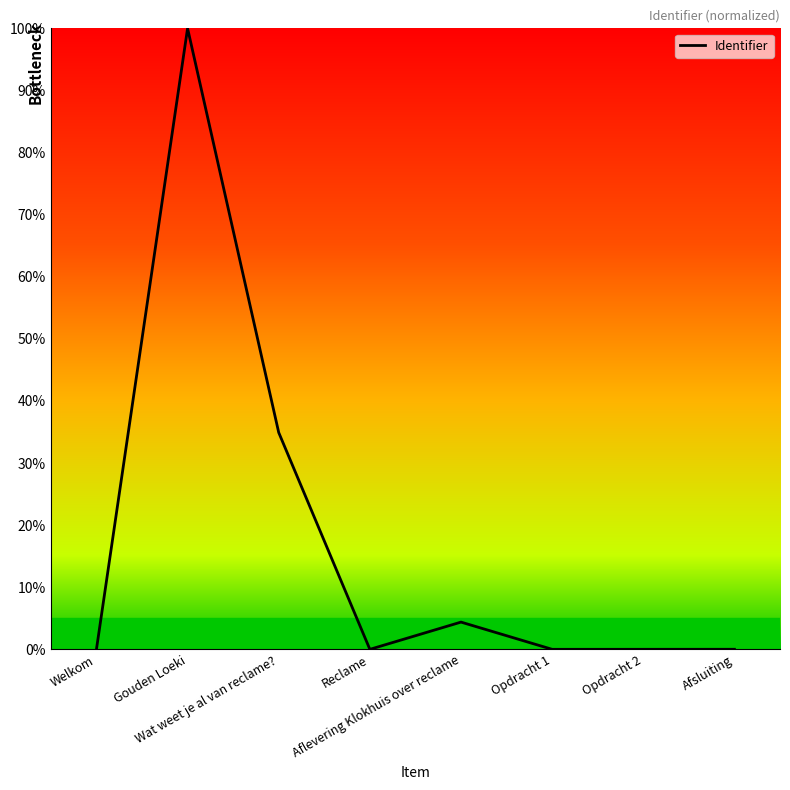

True or false: there are more than 0 points higher than both neighbors.

True